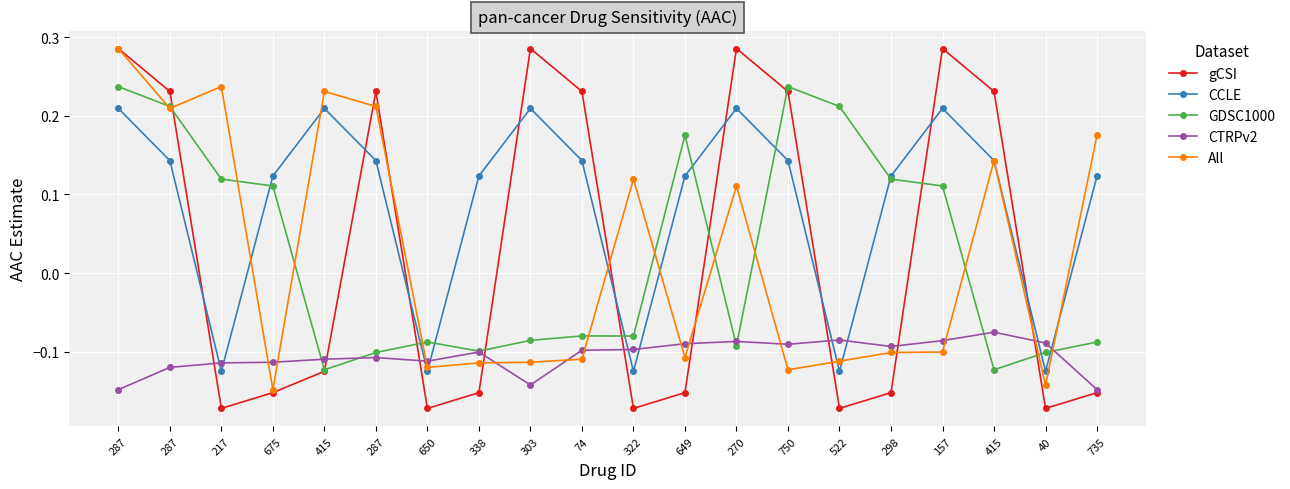

Is it true that CCLE equals 0.1 at 750?

True